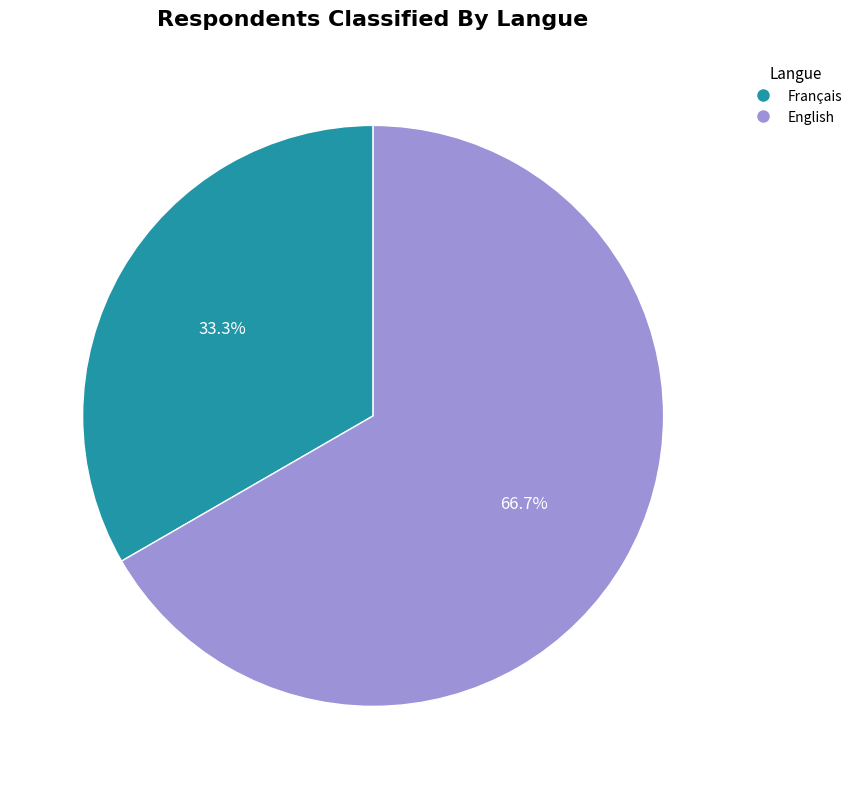

True or false: English accounts for 78% of the total.

False